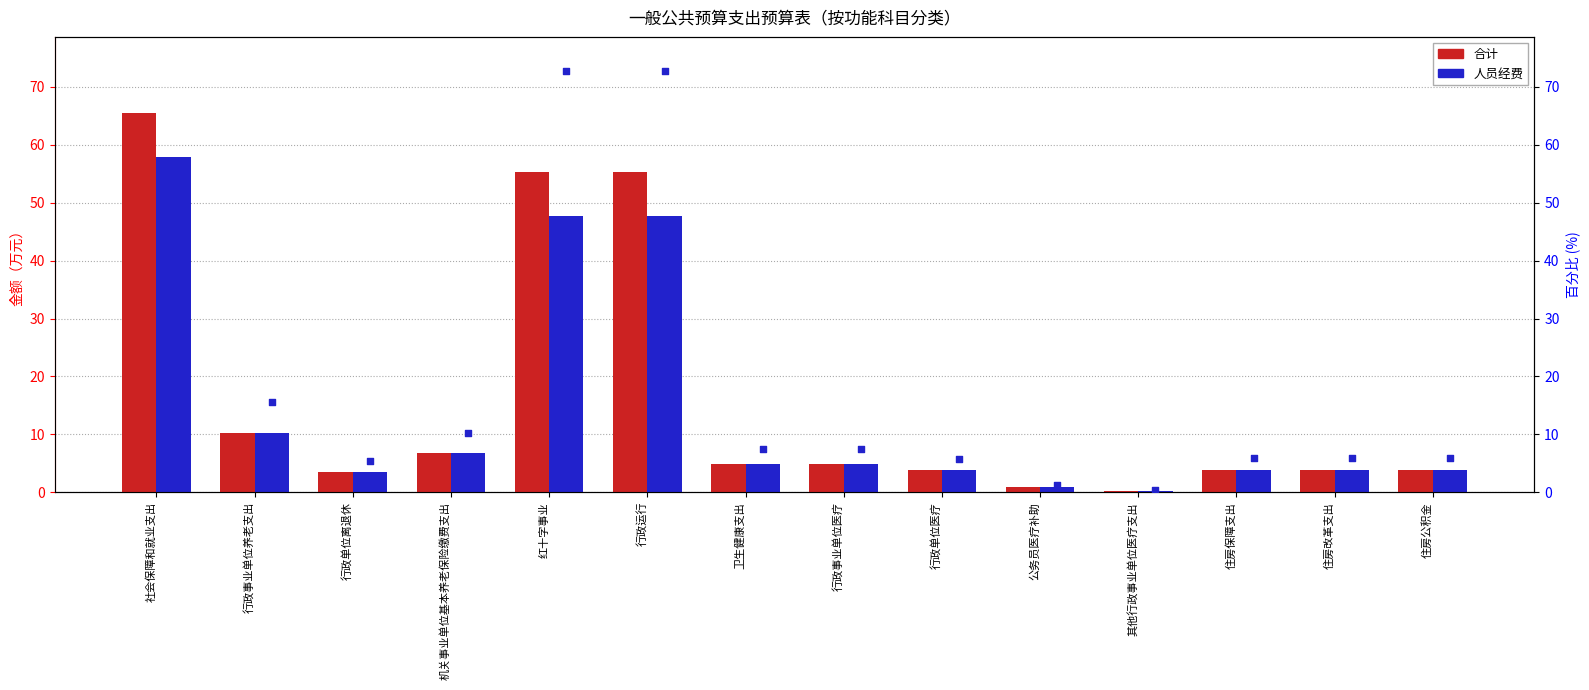

What are all the series names shown in the legend?

合计, 人员经费, 人员经费占比